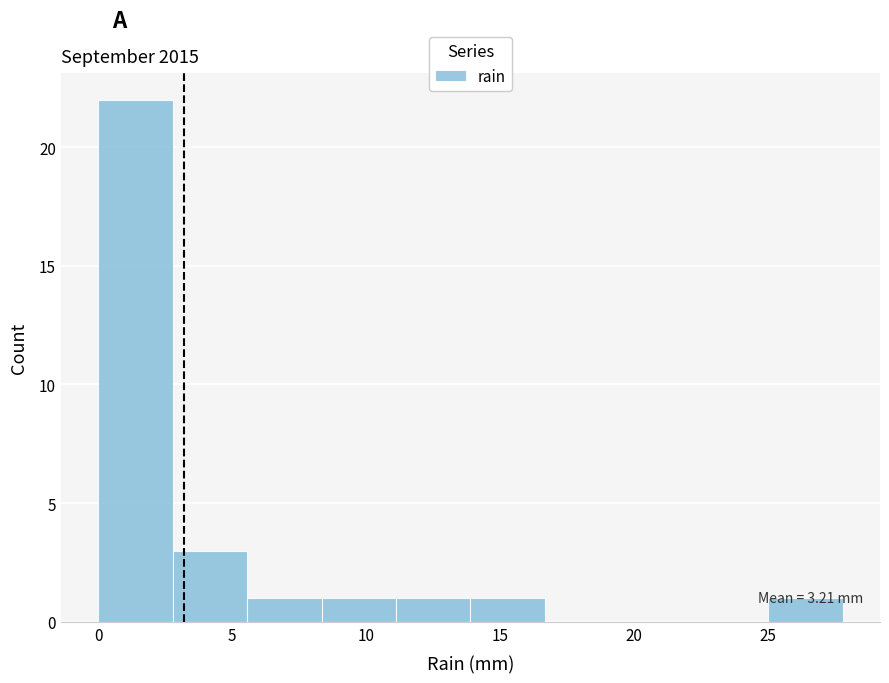

Over which range of the x-axis is the bar tallest?

0.0 to 3.0